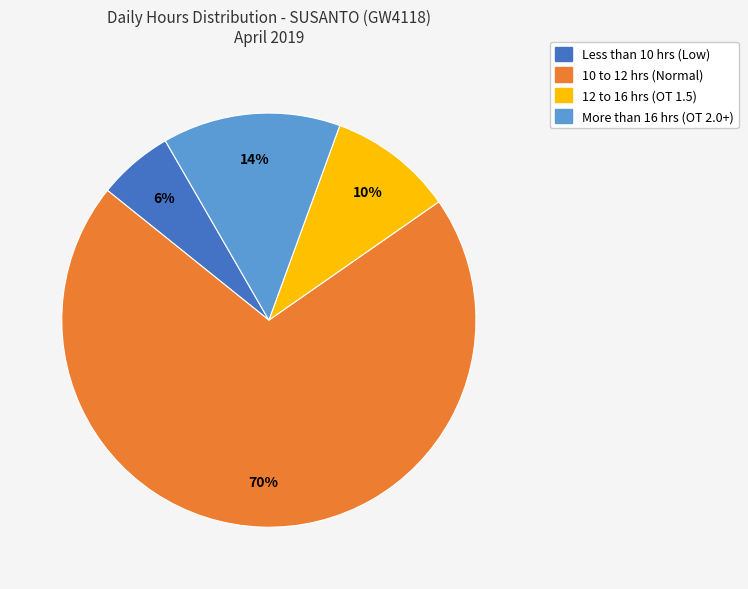

Is it true that Less than 10 hrs (Low) is 6% of the pie?

True